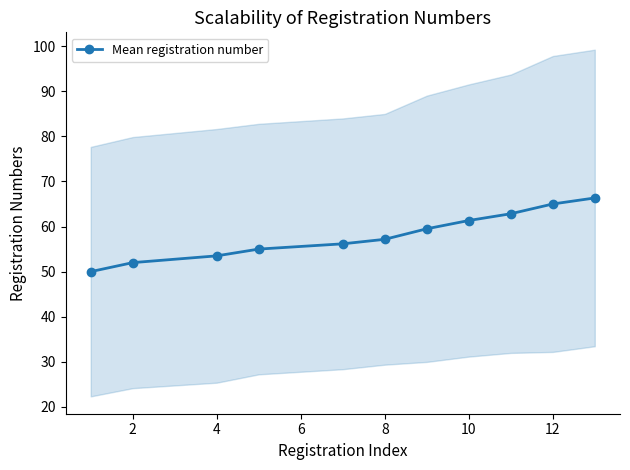

True or false: Mean registration number has a value of 52.0 at 2.

True